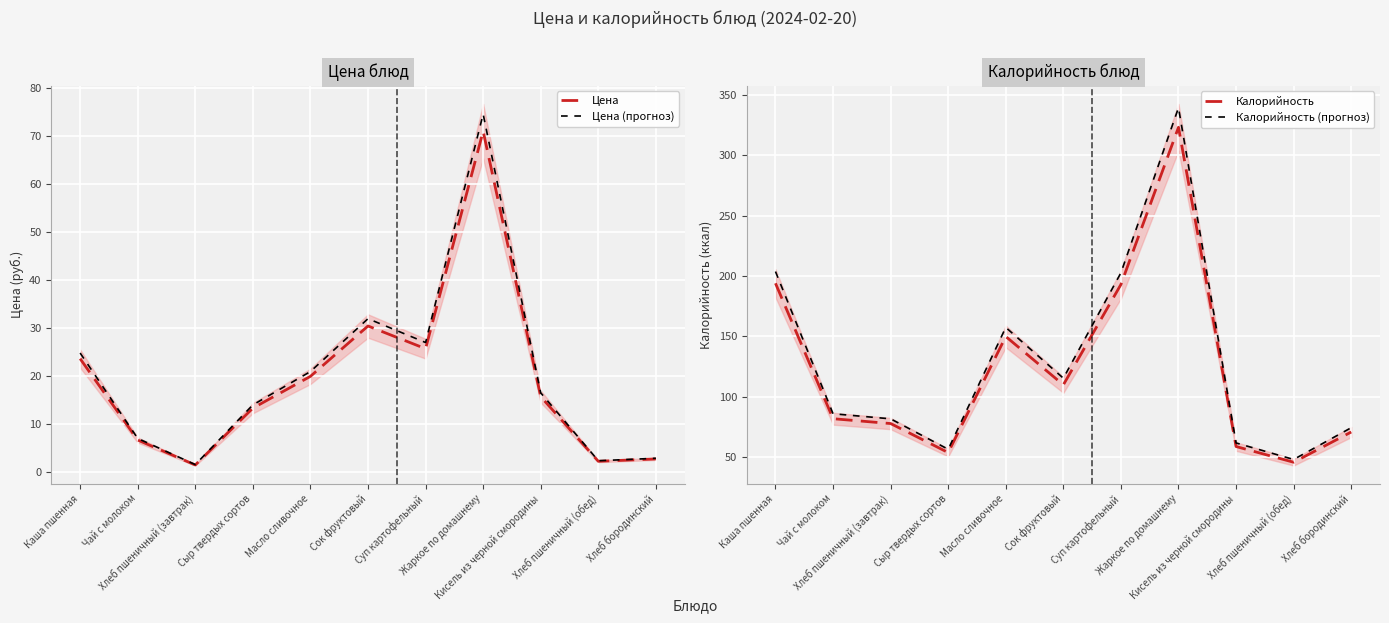

What is the total value across all series at Хлеб бородинский?

151.3